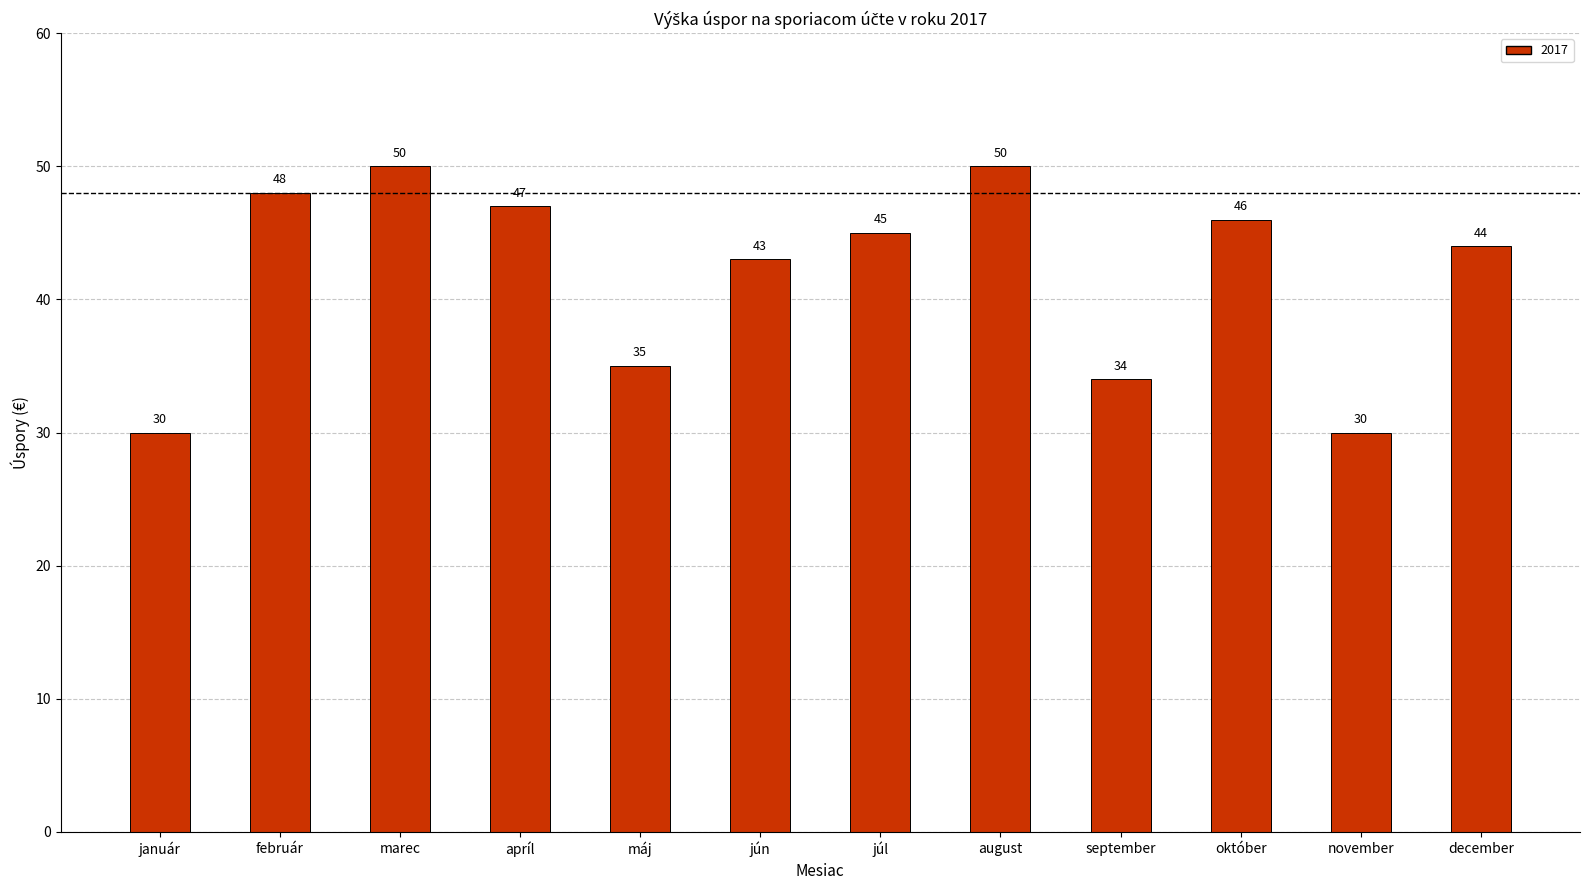

What is the maximum value shown in the chart?

50